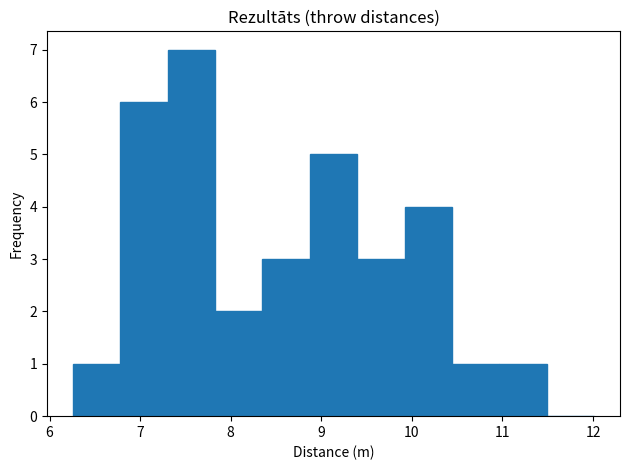

How tall is the bar that spans 6.8 to 7.3 on the x-axis? Neither the bar edges nor the heights are printed on the chart, so give them approximately, as read against the axes.

6